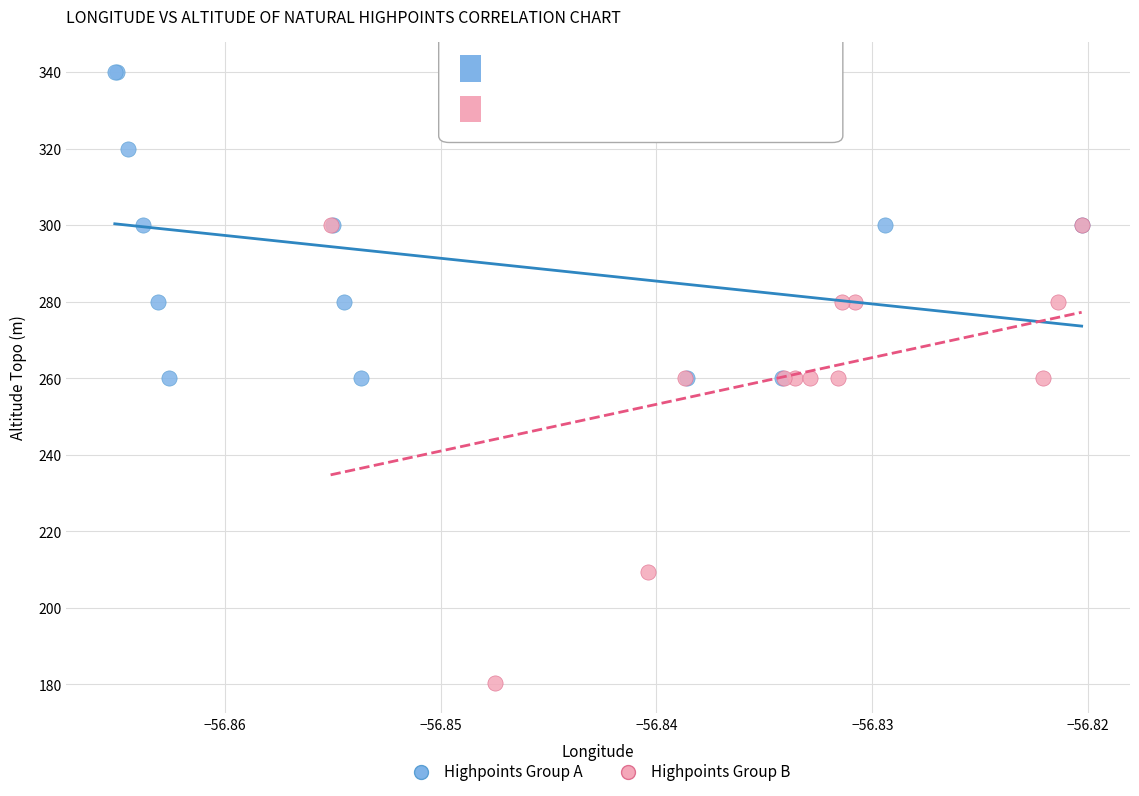

What are all the series names shown in the legend?

Highpoints Group A, Highpoints Group B